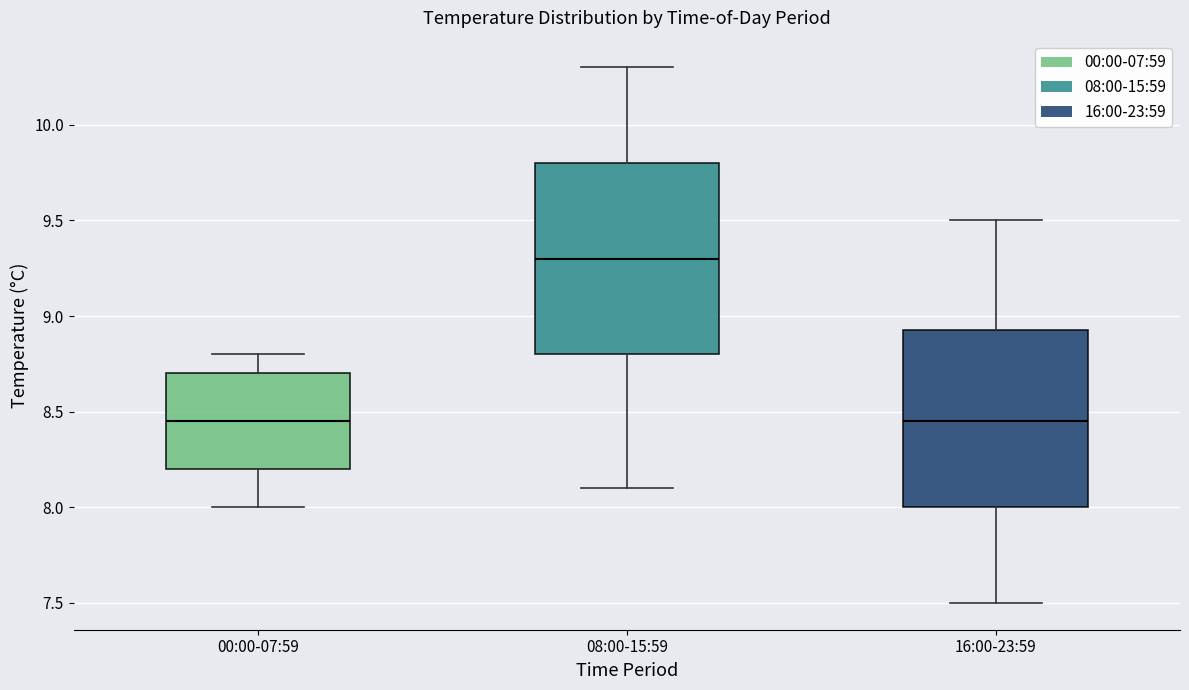

Reading left to right, read every box against the y-axis: the position of its median line, the range the box covers, and the ends of its whiskers. The values are not printed on the chart, so give them approximately, as read against the axis.

00:00-07:59: median 8.45, box 8.20 to 8.70, whiskers 8.00 to 8.80
08:00-15:59: median 9.30, box 8.80 to 9.80, whiskers 8.10 to 10.30
16:00-23:59: median 8.45, box 8.00 to 8.95, whiskers 7.50 to 9.50